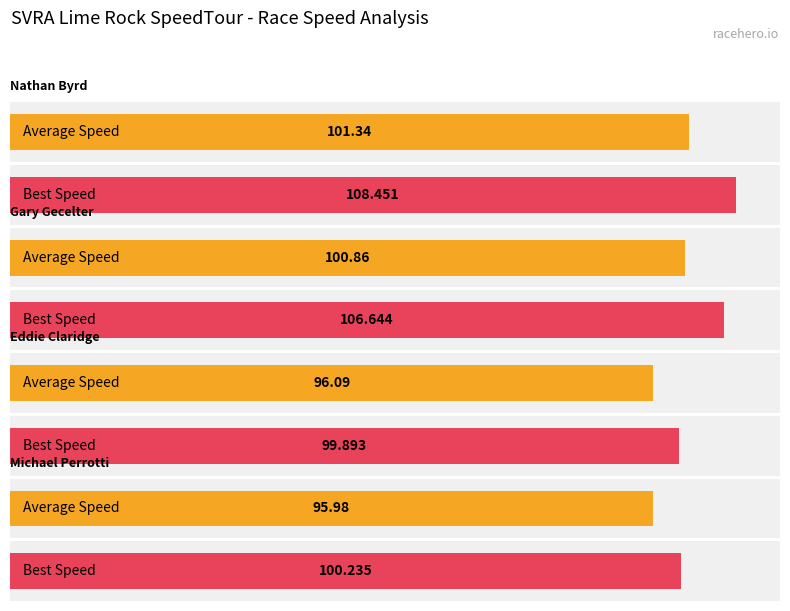

Which category has the highest value in the Average Speed series?

Nathan Byrd